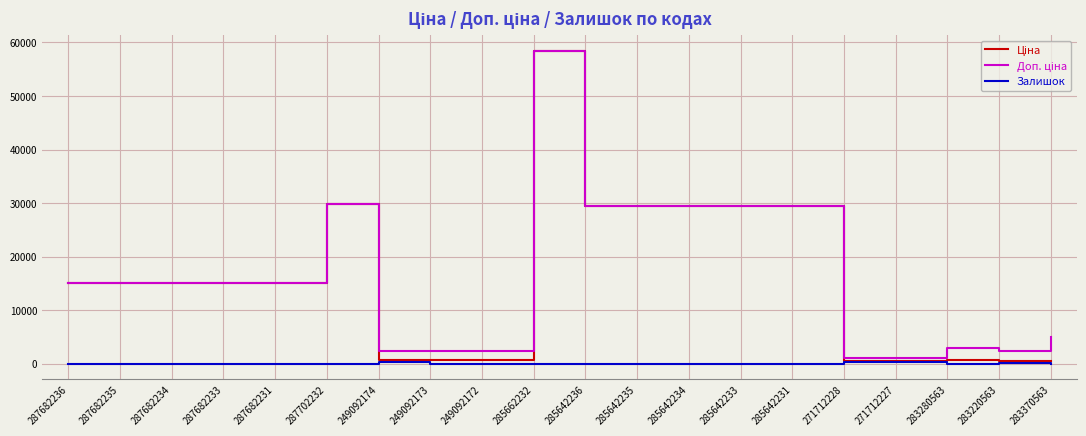

What is the spread (max minus min) of values at 287682233?

15120.0